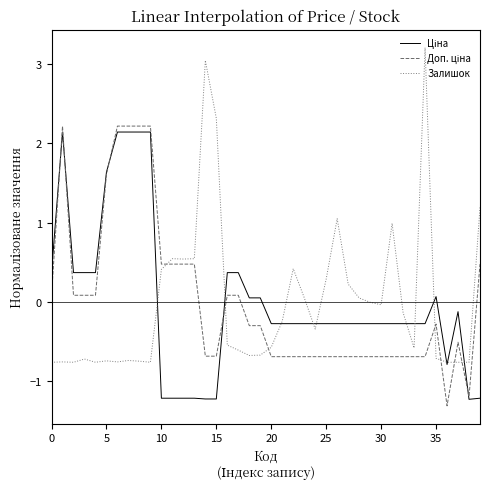

Which series has the largest range (max minus min)?

Залишок